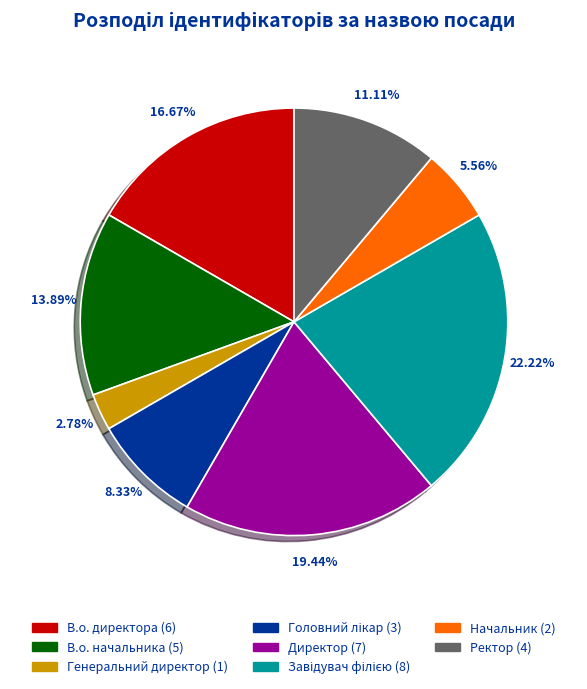

How much of the chart is everything except Генеральний директор?

97.2%